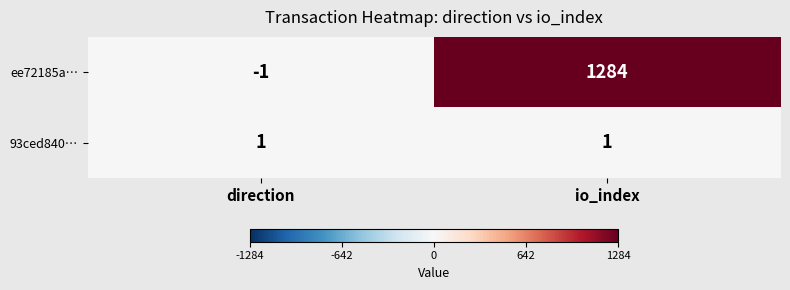

The value of 93ced840… at io_index is 1. True or false?

True